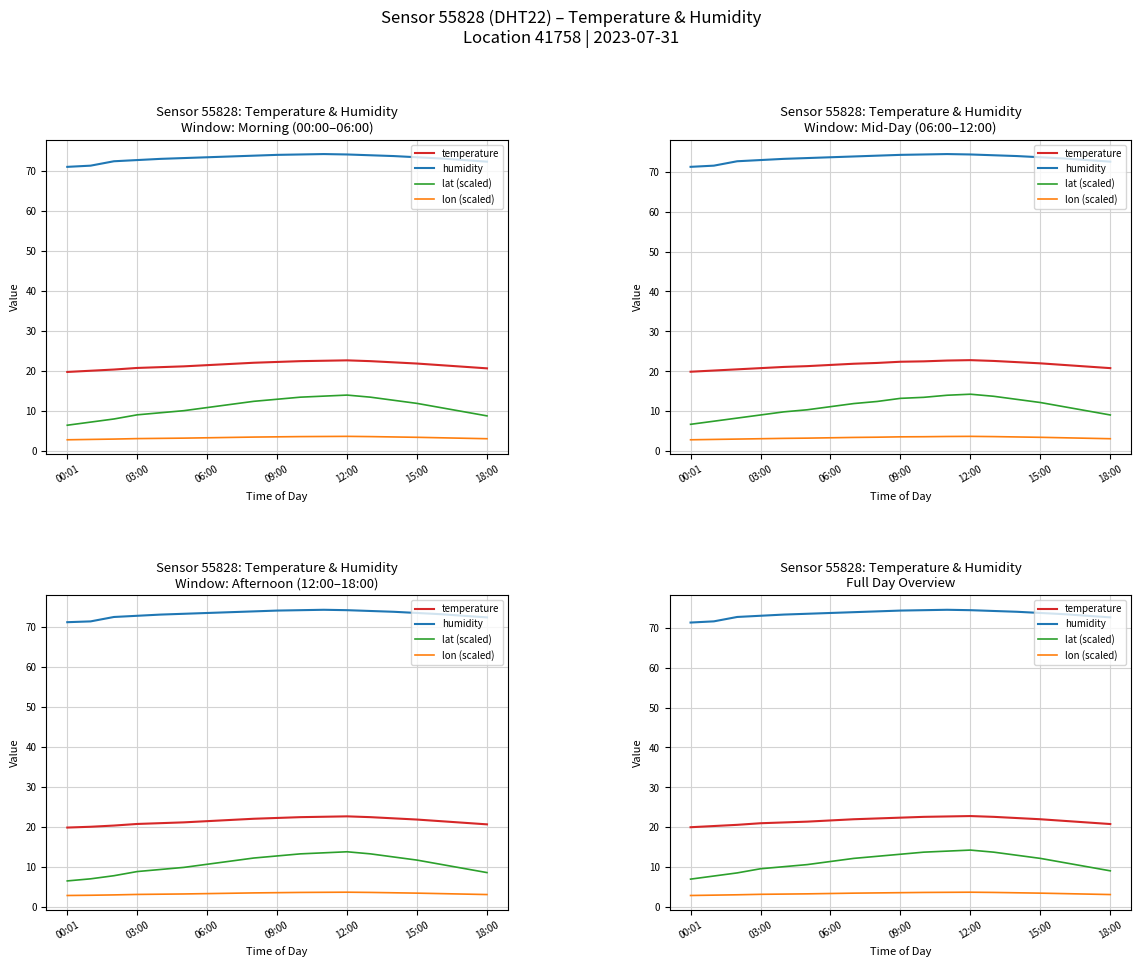

How many lines are shown in the chart?

4